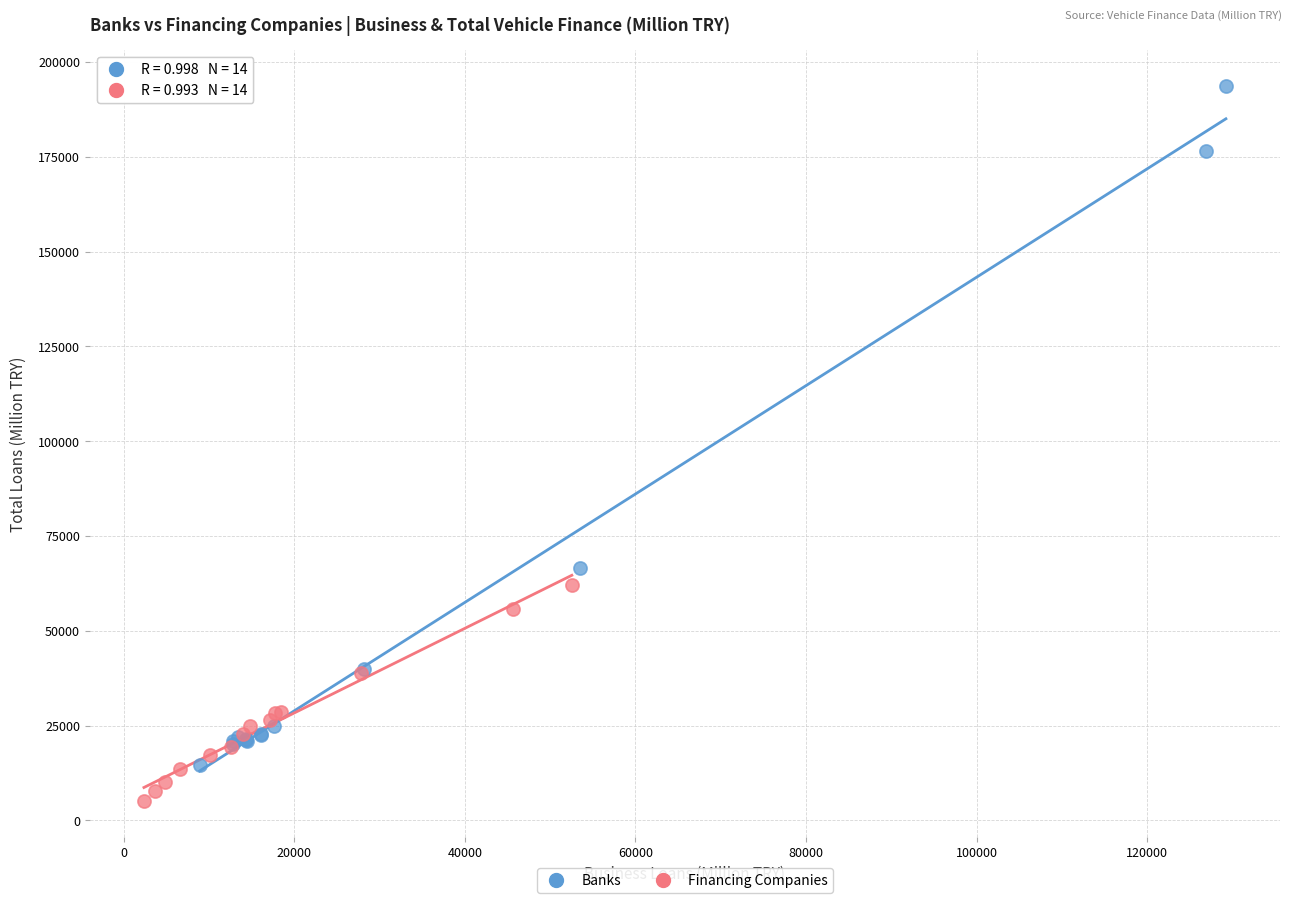

Which series contains the lowest Y value?

Financing Companies